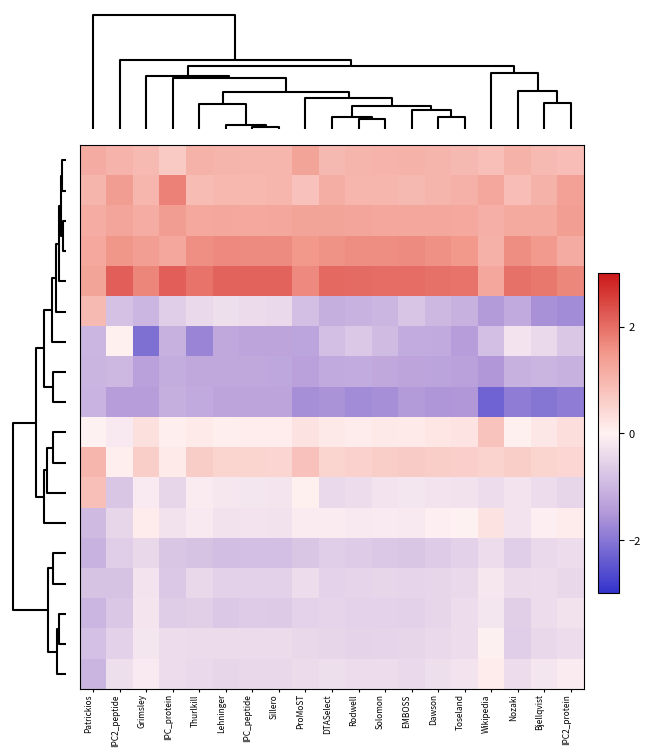

What is the maximum value shown in the chart?

2.2